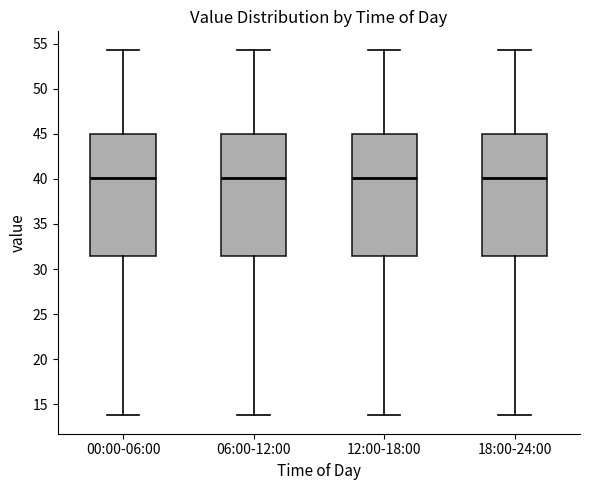

Reading left to right, read every box against the y-axis: the position of its median line, the range the box covers, and the ends of its whiskers. The values are not printed on the chart, so give them approximately, as read against the axis.

00:00-06:00: median 40.0, box 31.5 to 45.0, whiskers 14.0 to 54.5
06:00-12:00: median 40.0, box 31.5 to 45.0, whiskers 14.0 to 54.5
12:00-18:00: median 40.0, box 31.5 to 45.0, whiskers 14.0 to 54.5
18:00-24:00: median 40.0, box 31.5 to 45.0, whiskers 14.0 to 54.5